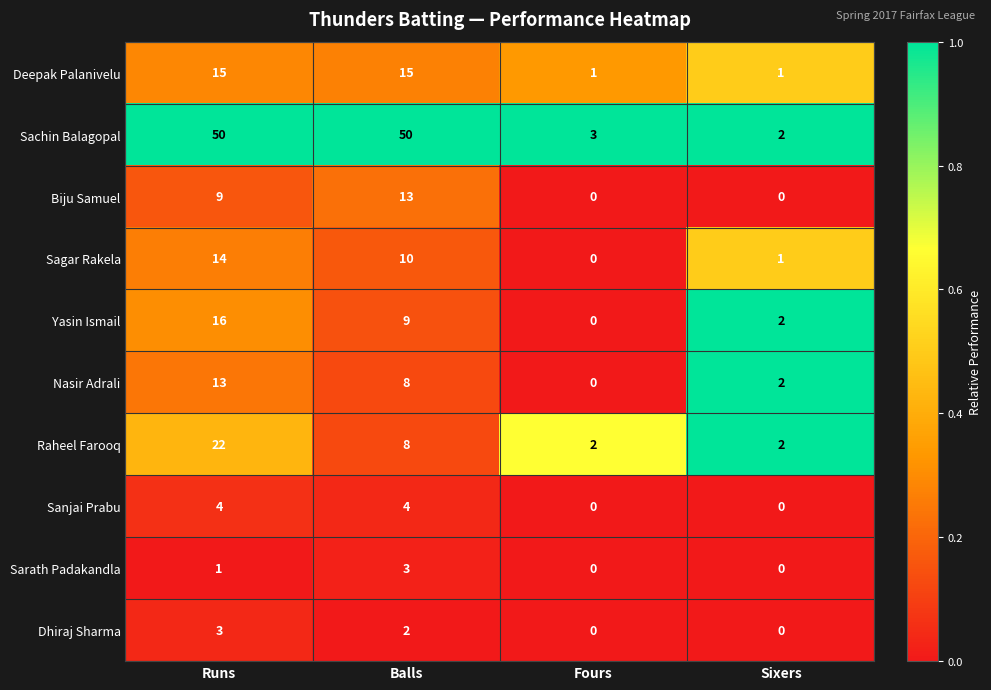

Which series has the largest total across all categories?

Sachin Balagopal